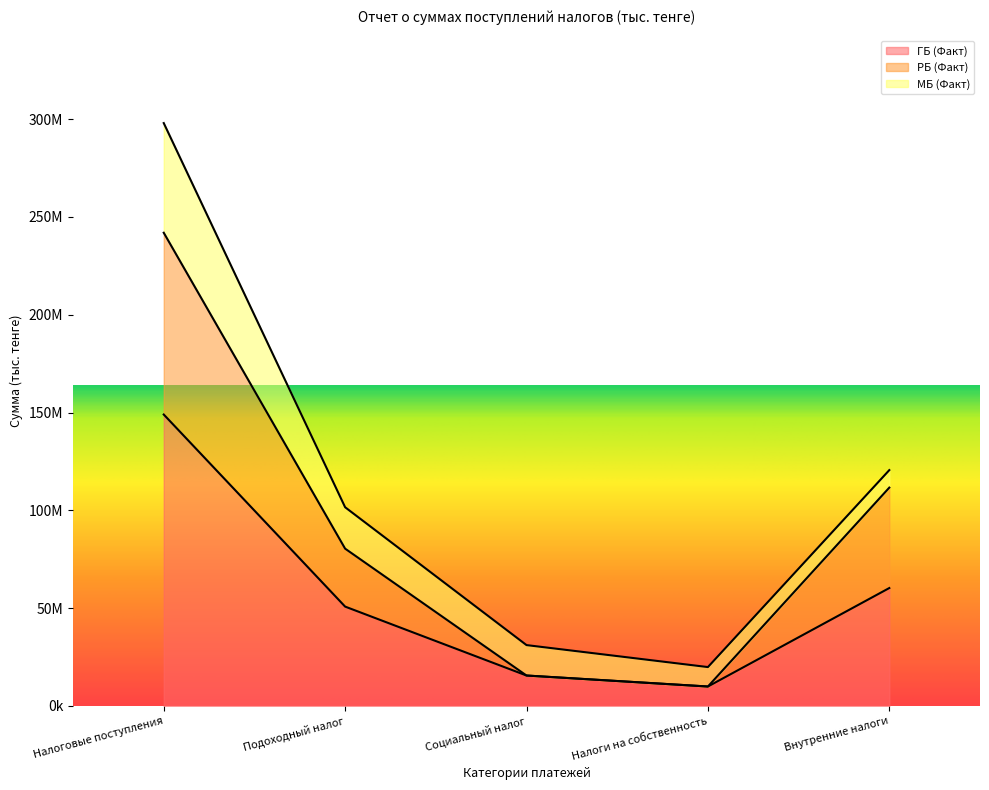

What is the spread (max minus min) of values at Налоговые поступления?

92917696